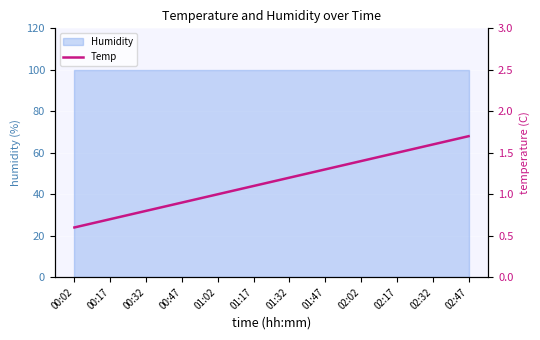

The chart shows a value of 0.8 at 00:02. True or false?

False